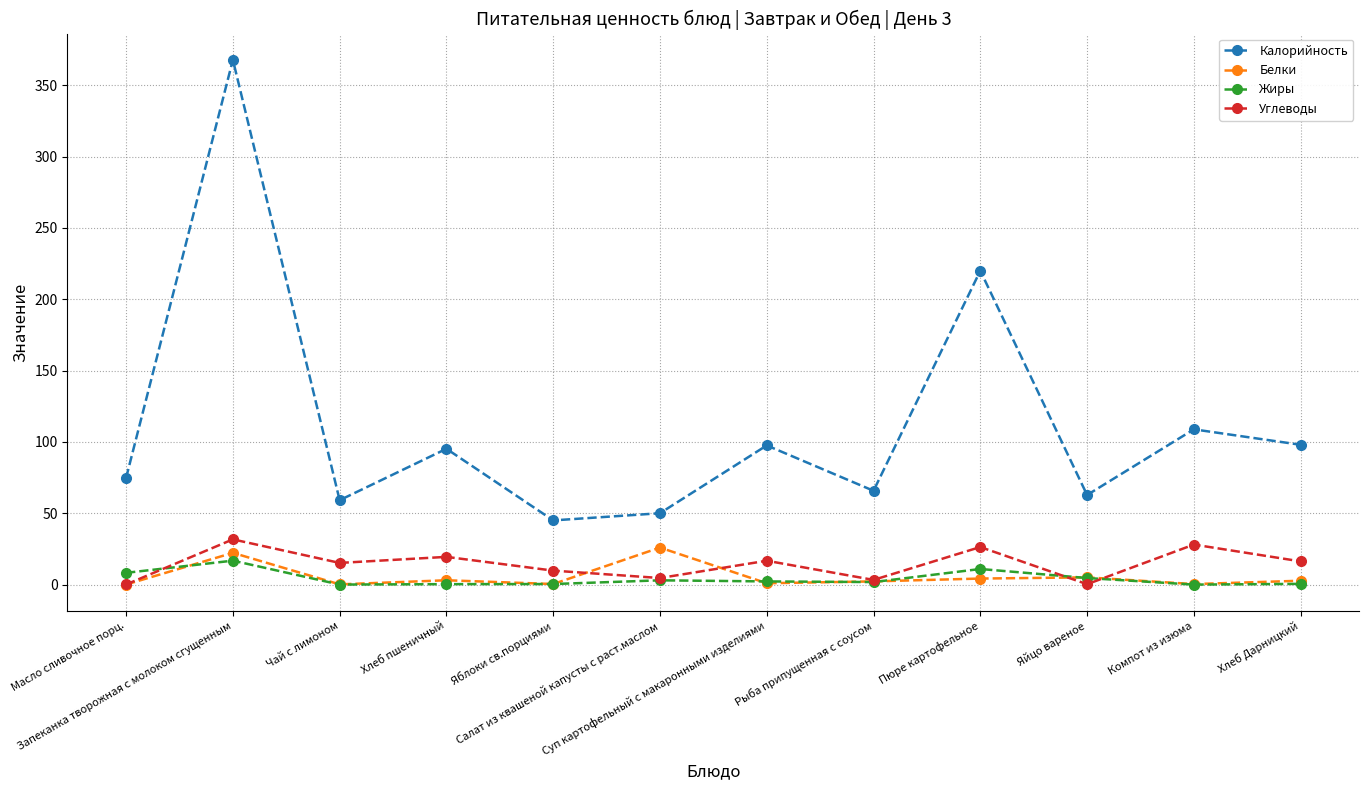

Which series has the largest range (max minus min)?

Калорийность